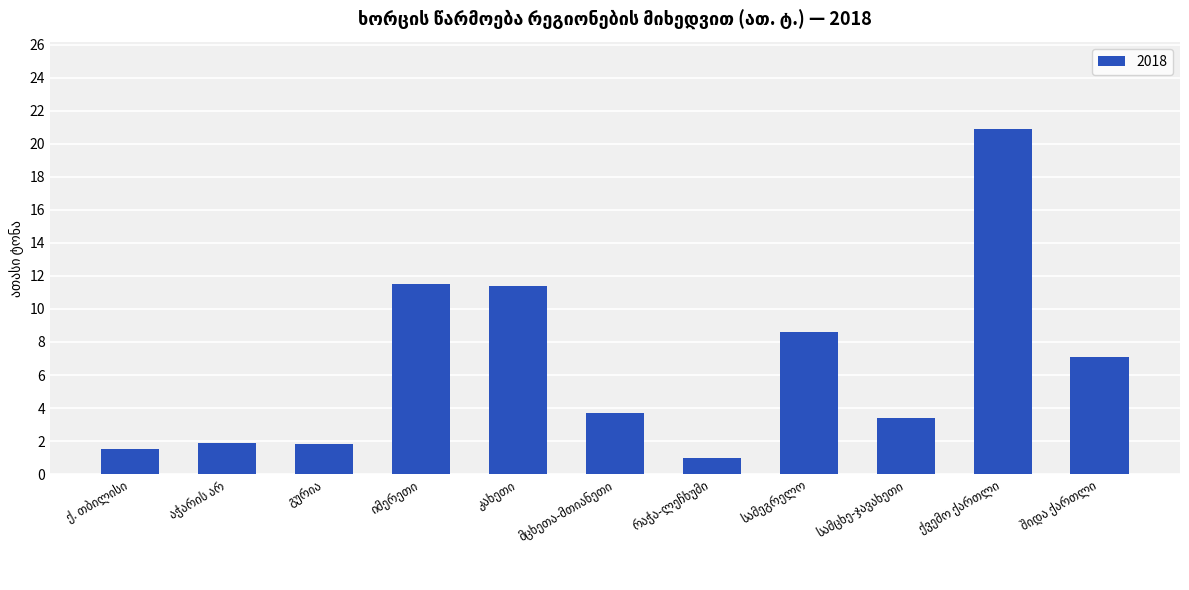

What is the sum of all values?

72.8